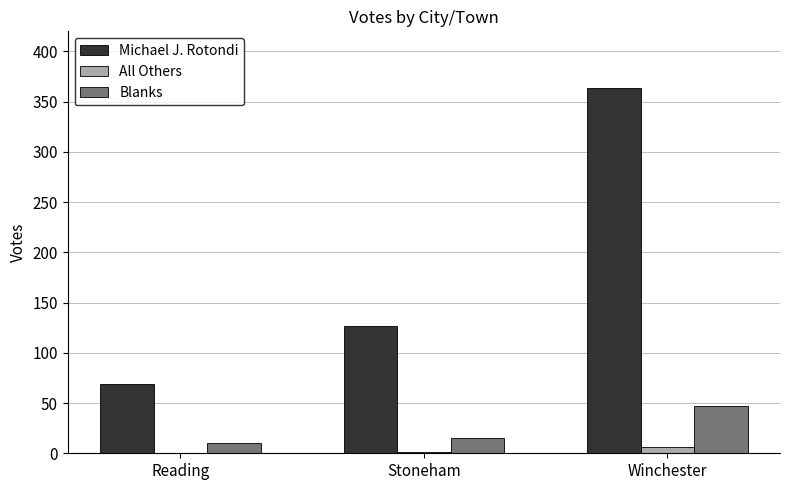

How many data points does each series have?

3